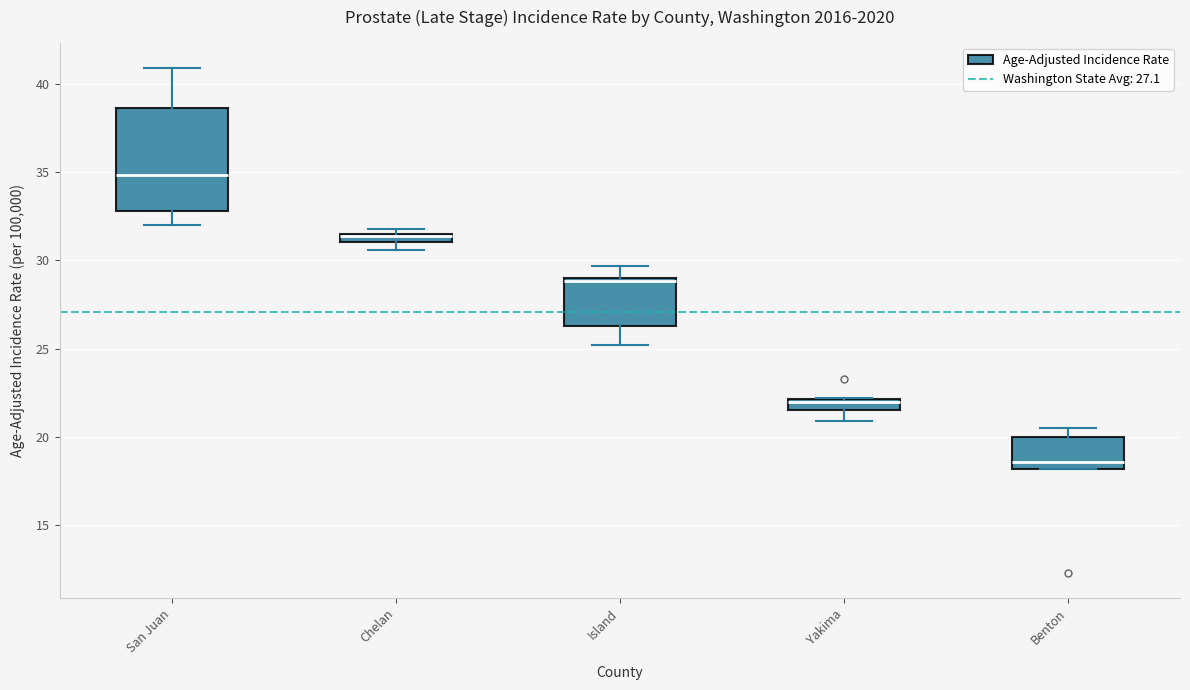

Which box is the tallest, from its lower edge to its upper edge?

San Juan